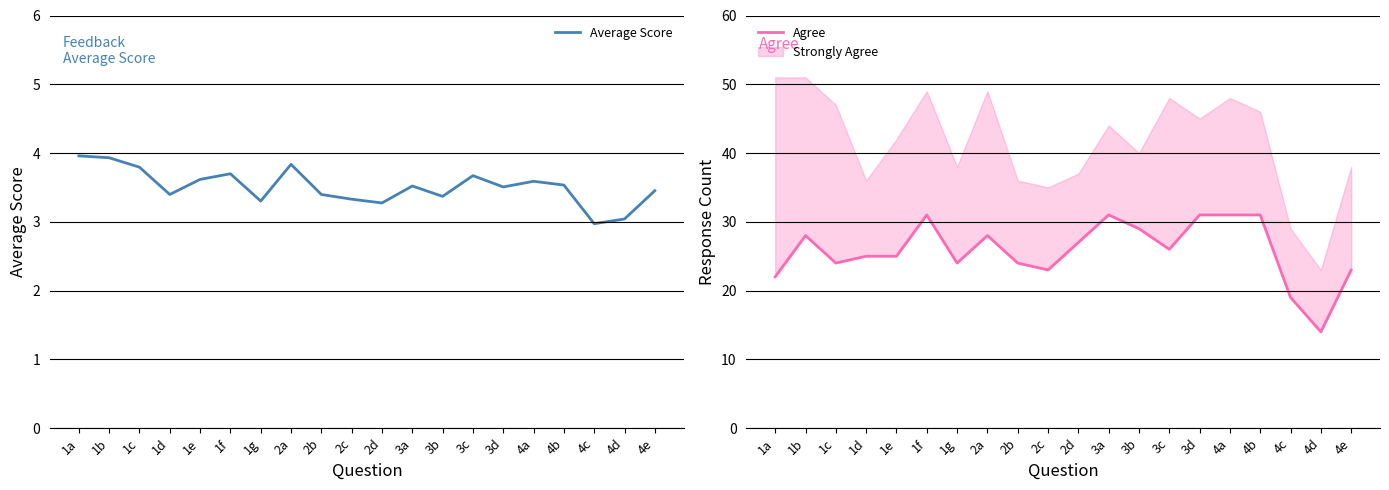

True or false: Average Score and Agree intersect in this chart.

False